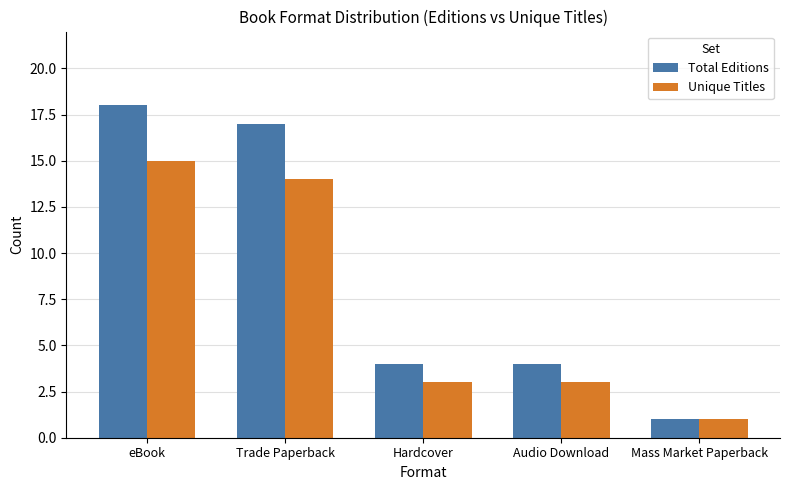

Are the bars grouped side by side (vs. stacked)?

Yes